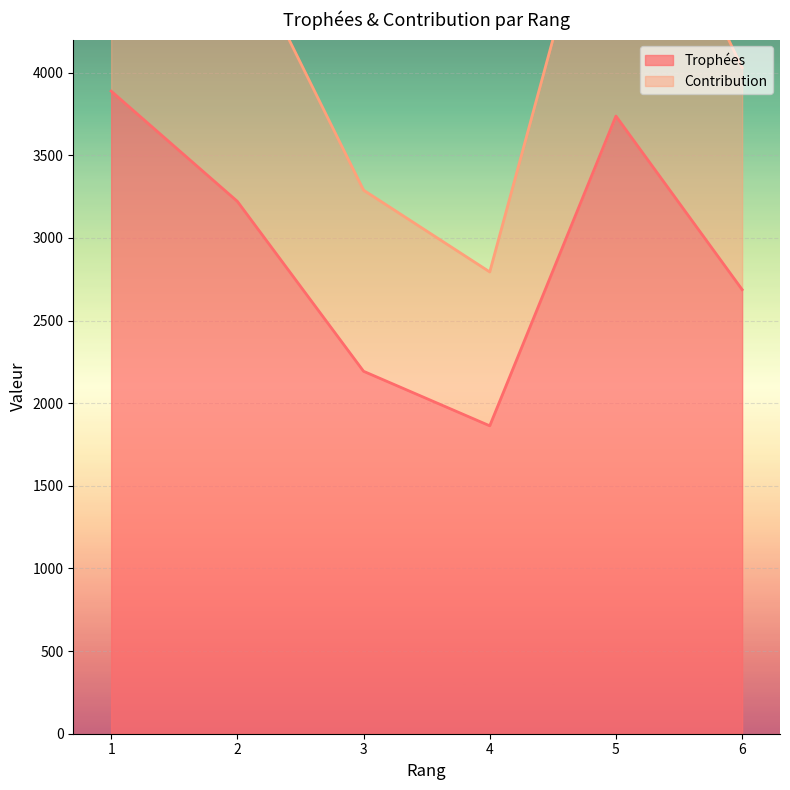

The value of Trophées at 5 is 3737. True or false?

True